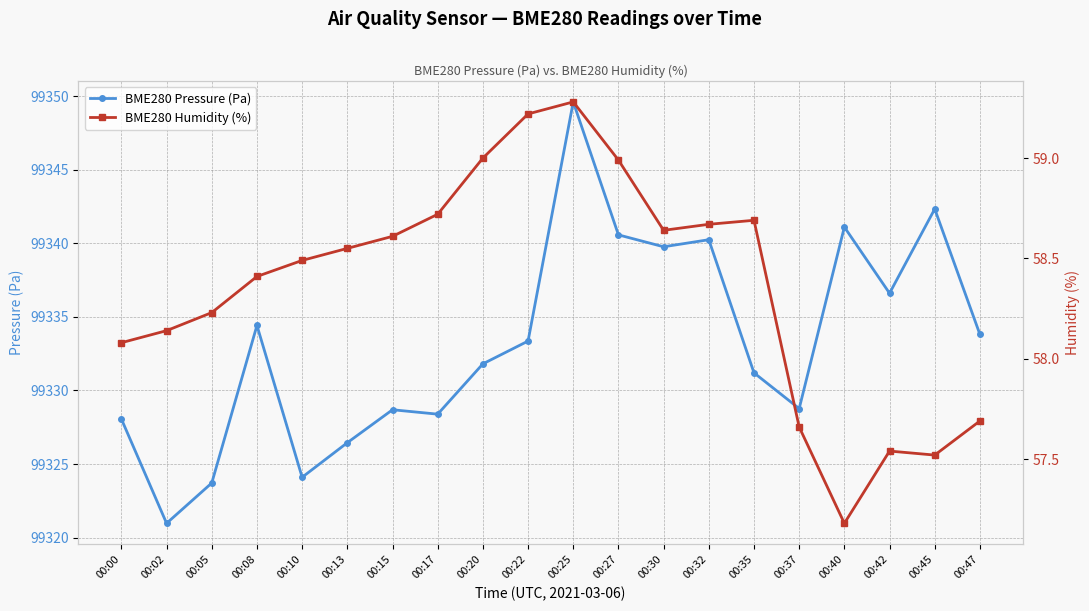

What is the greatest value displayed?

99349.6